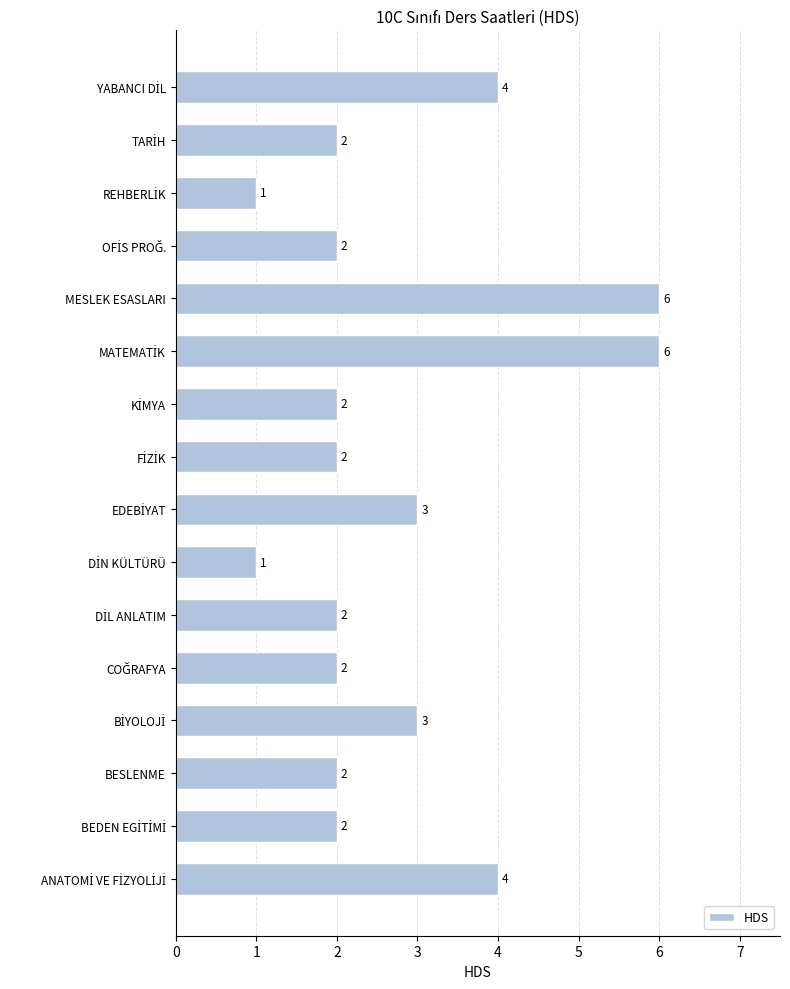

How many bars are there in total?

16